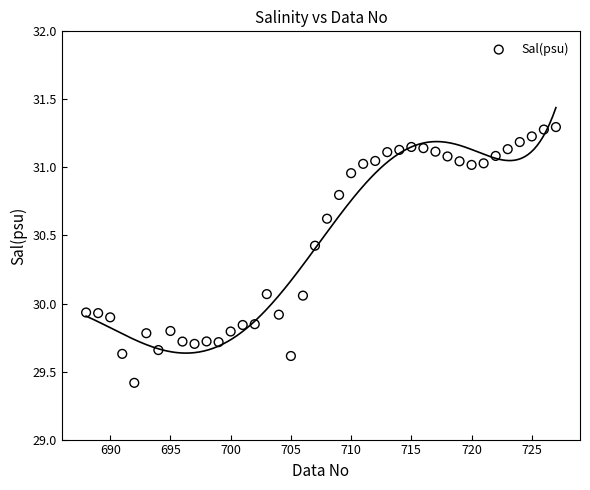

What is the range of X values (max minus min)?

39.0